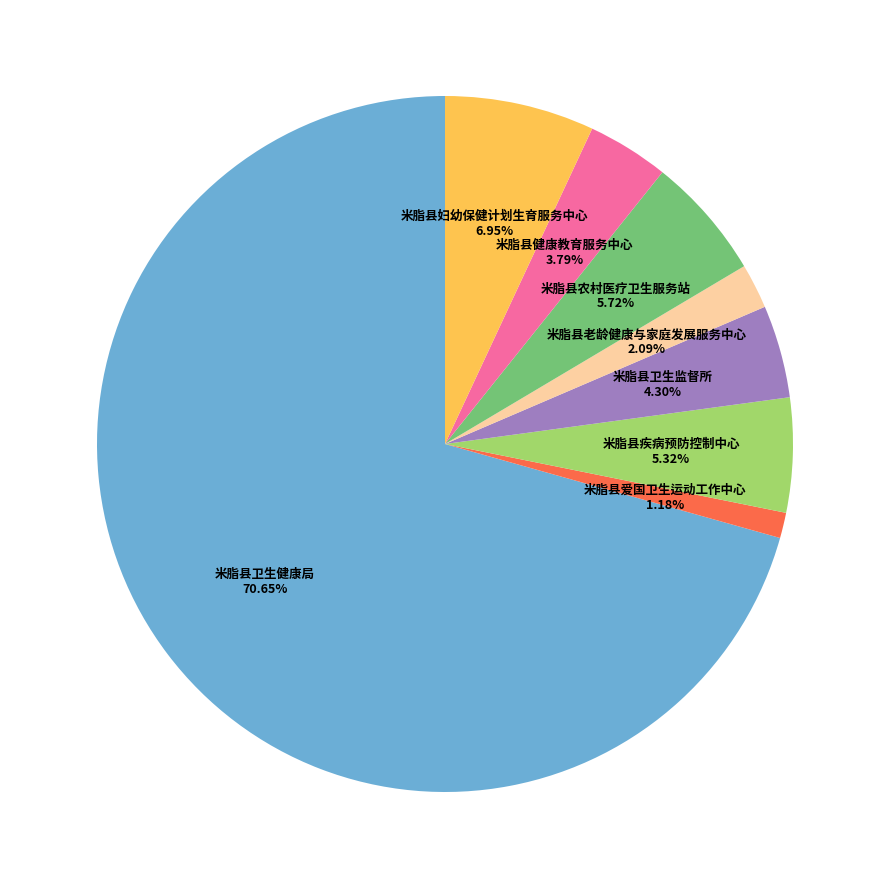

Is there a majority slice in this chart?

Yes